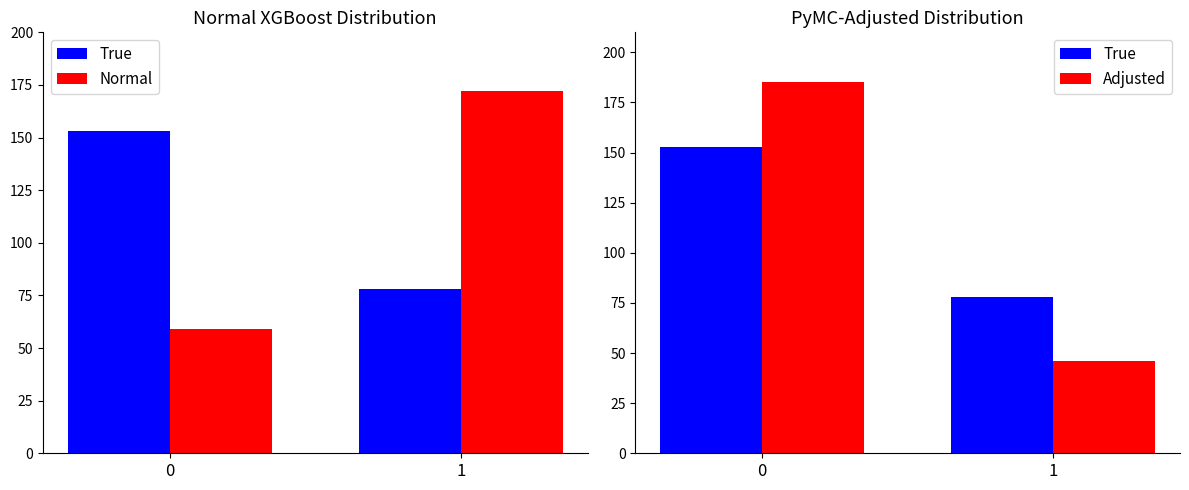

What is the average value of the Adjusted series?

116